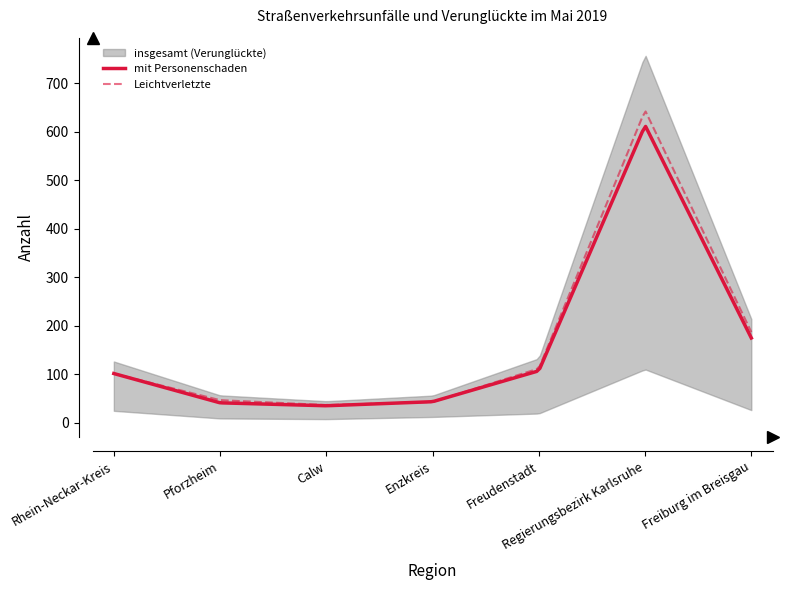

Which label corresponds to the largest value in the chart?

Regierungsbezirk Karlsruhe